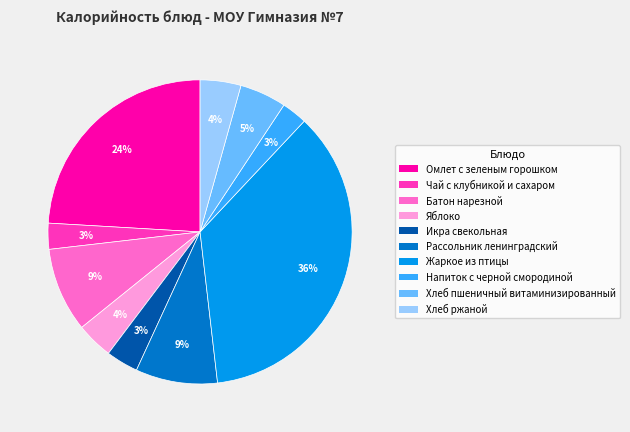

Is it true that Батон нарезной is 9% of the pie?

True